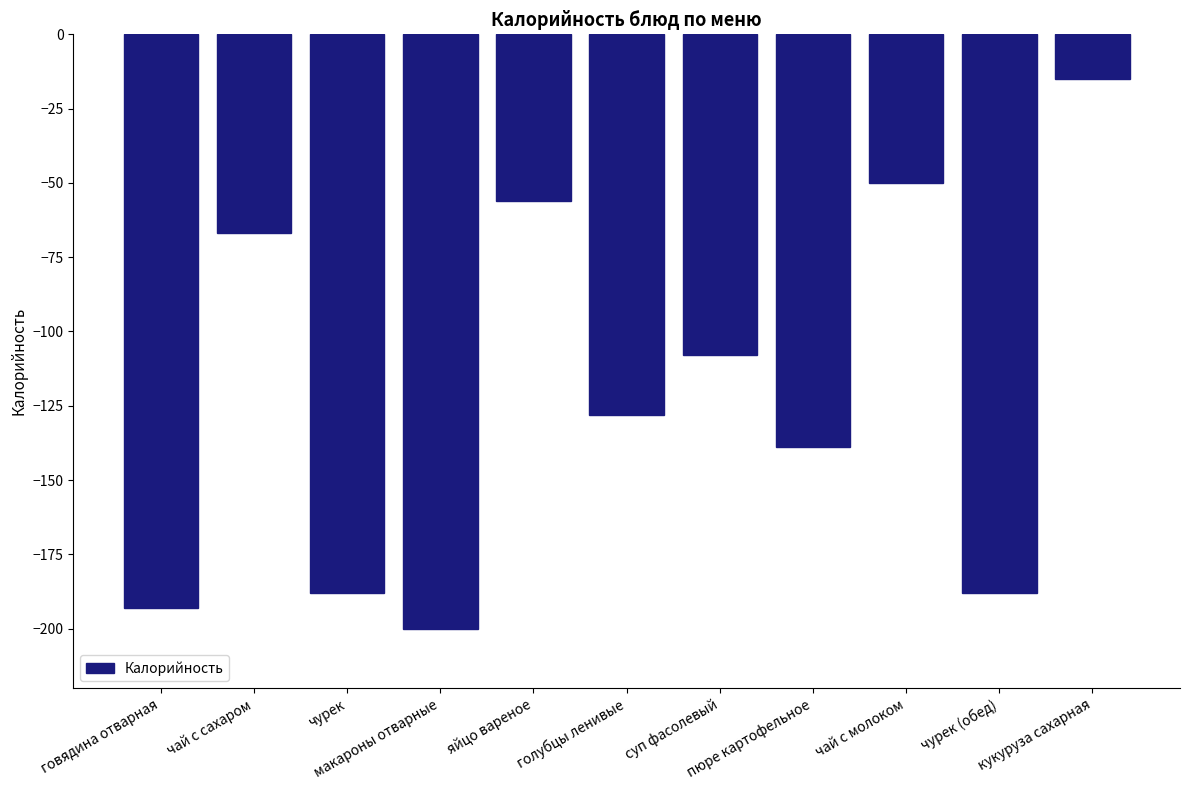

What is the difference between the maximum and minimum values?

185